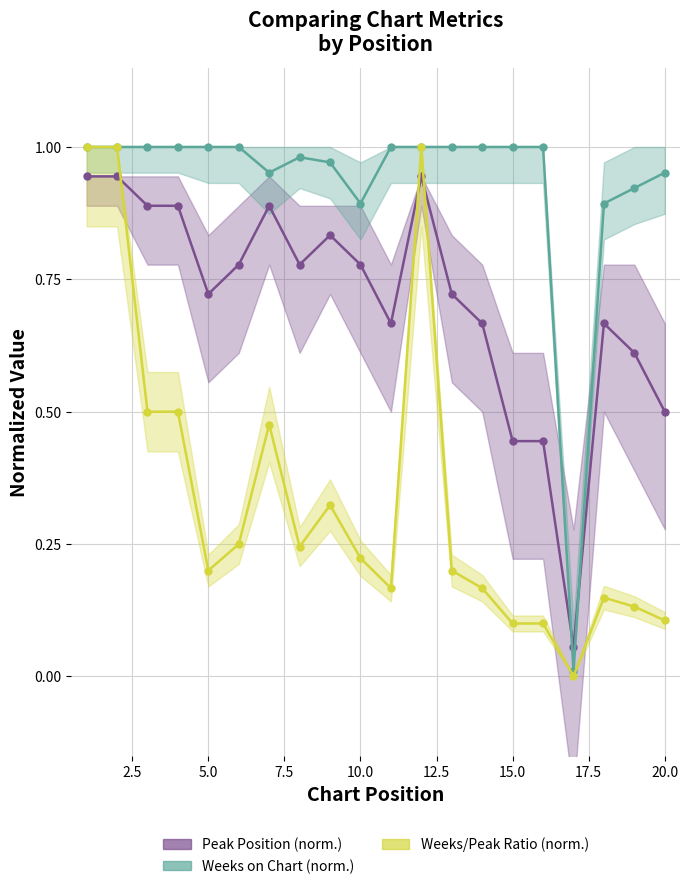

True or false: Weeks on Chart (normalized) has more than 2 points higher than both neighbors.

False